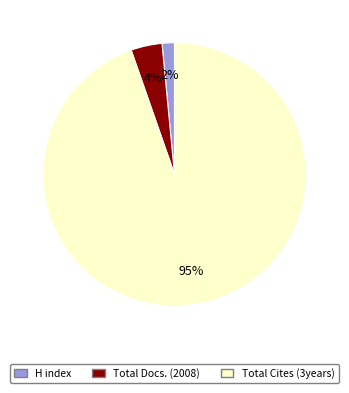

Count the number of slices in the pie.

3